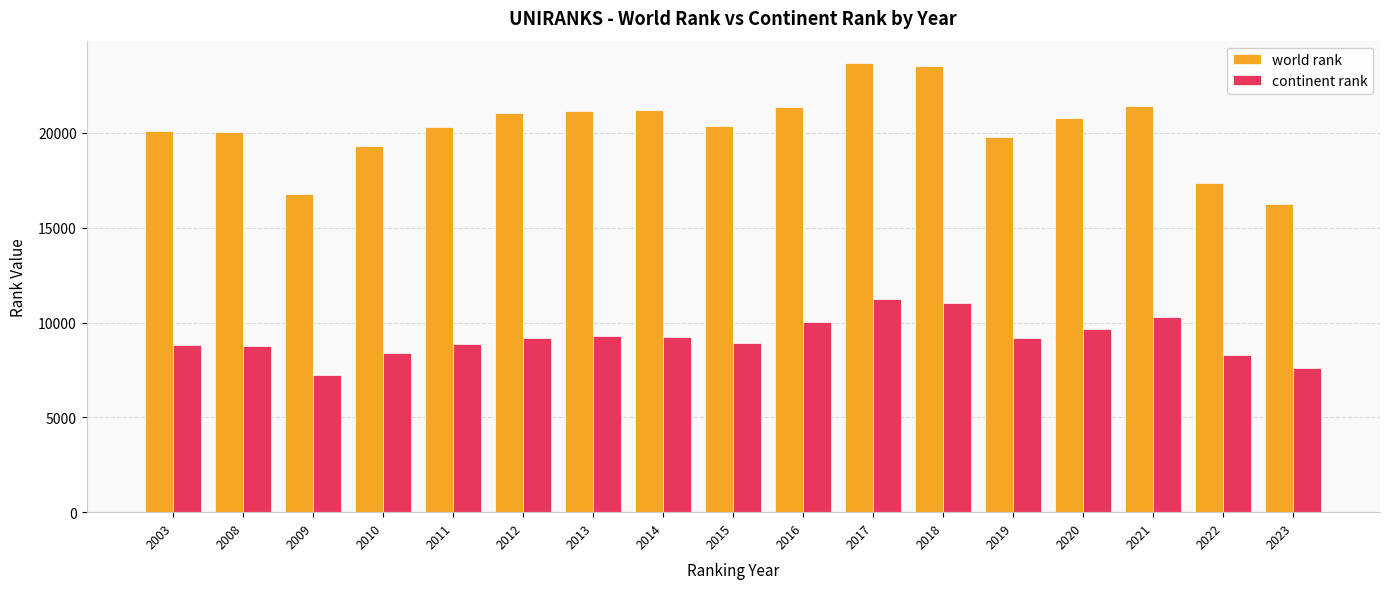

What value does the continent rank series have at 2003, to the nearest 100?

8800